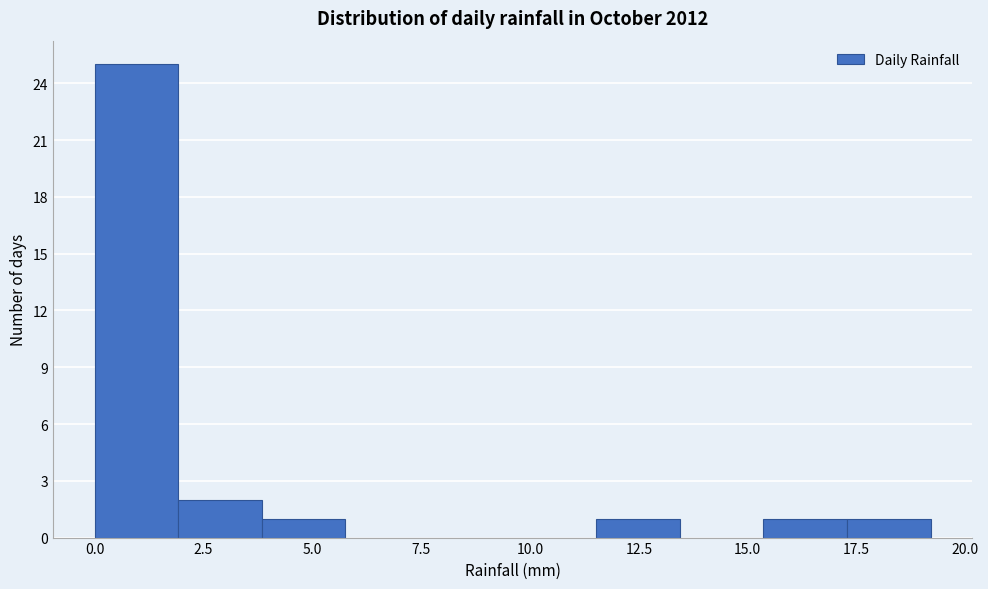

Read against the x-axis, roughly where is the centre of the tallest bar?

1.0